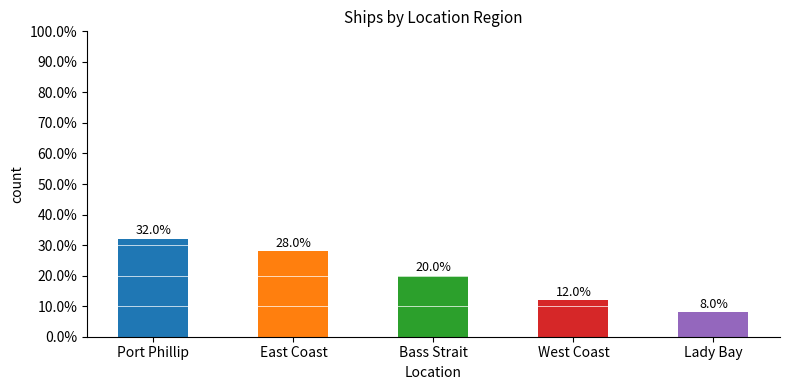

What is the sum of all values?

100.0